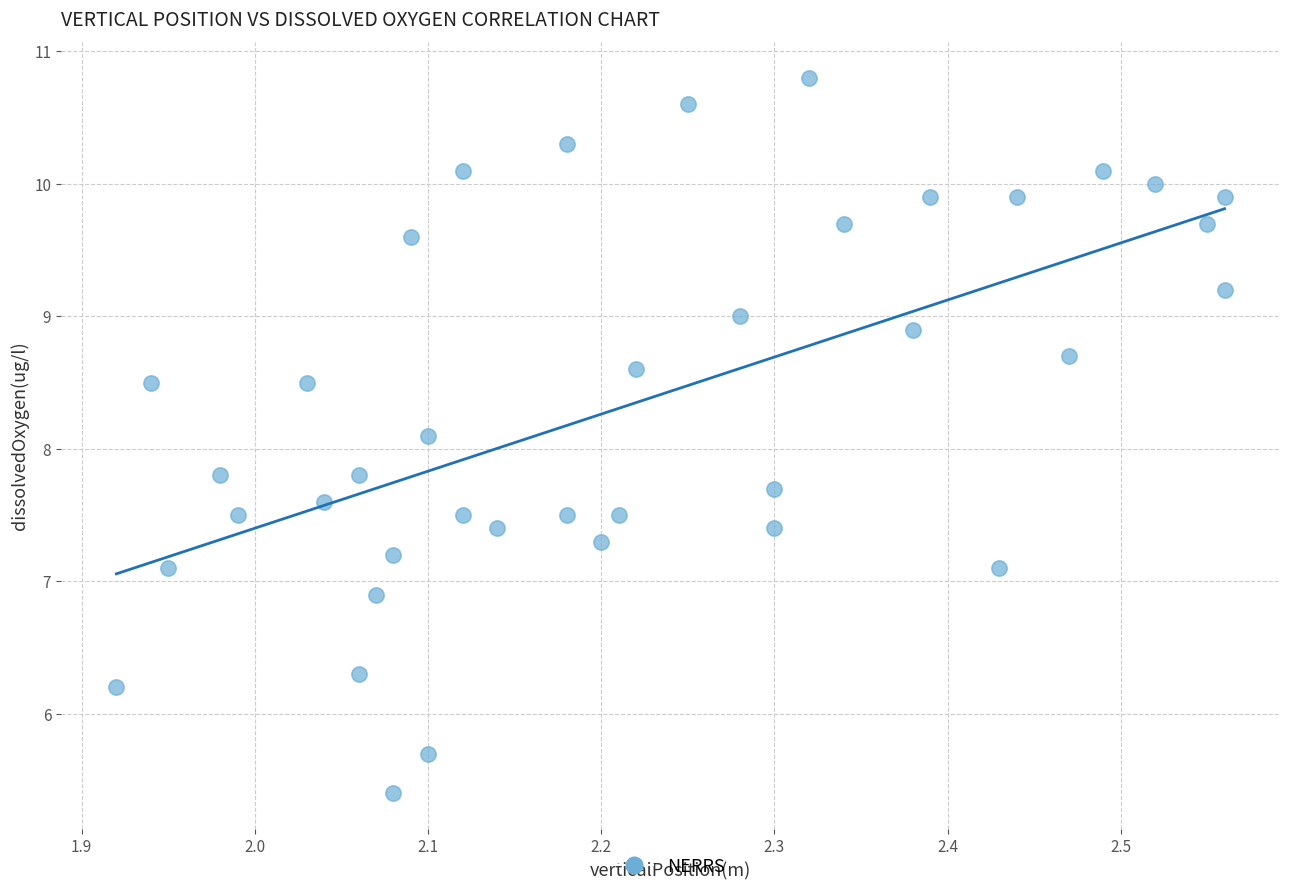

What is the range of X values (max minus min)?

0.6